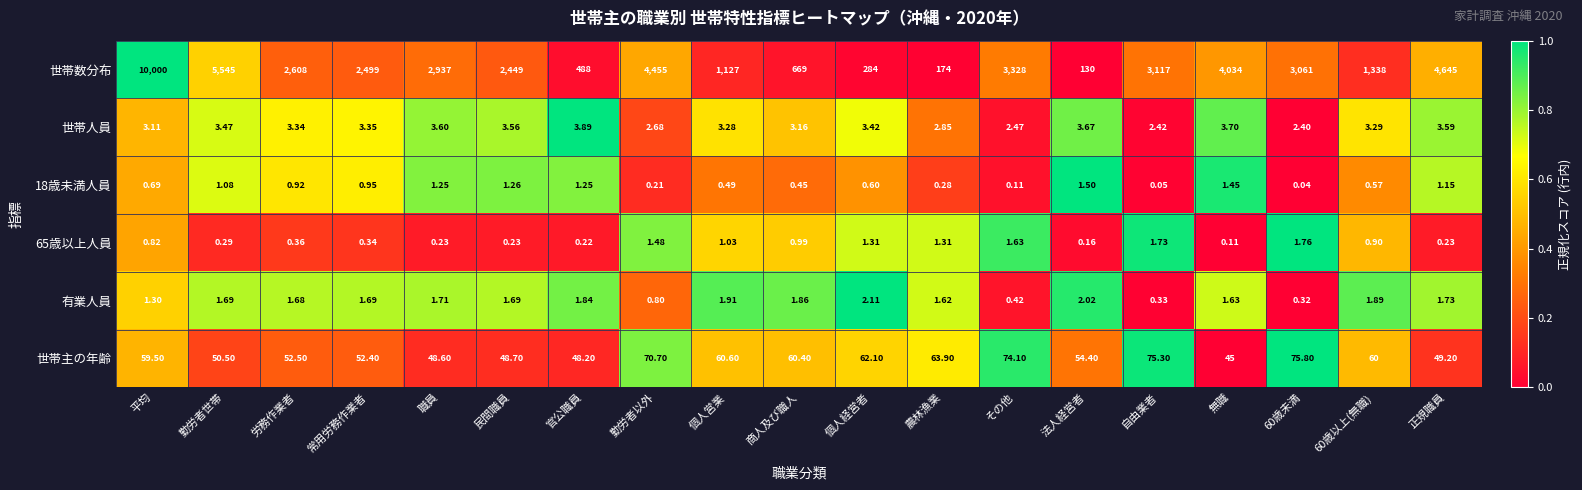

Which label corresponds to the largest value in the chart?

平均